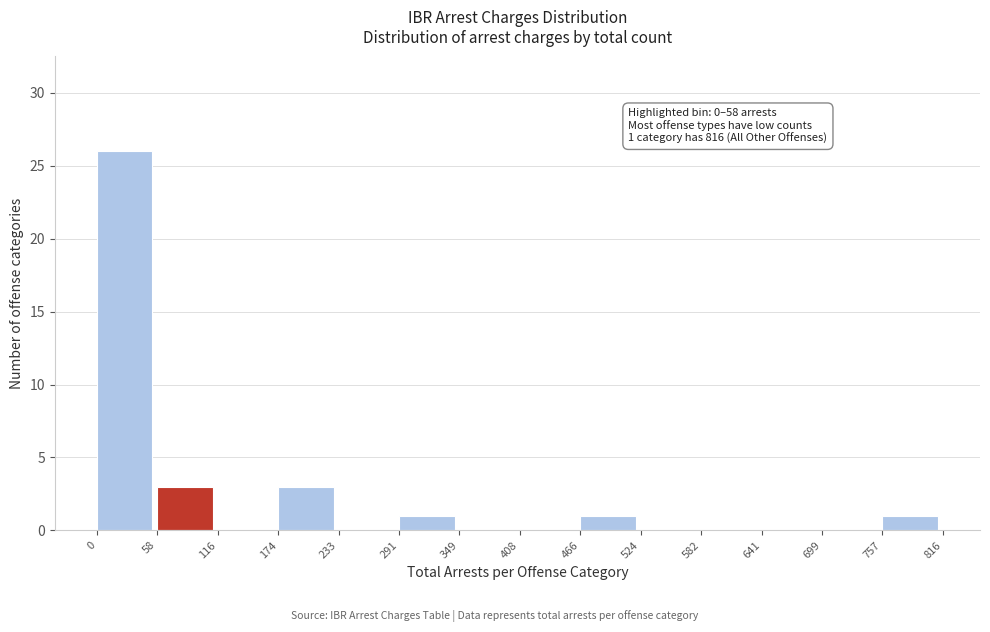

Which range on the x-axis has the tallest bar?

0 to 58